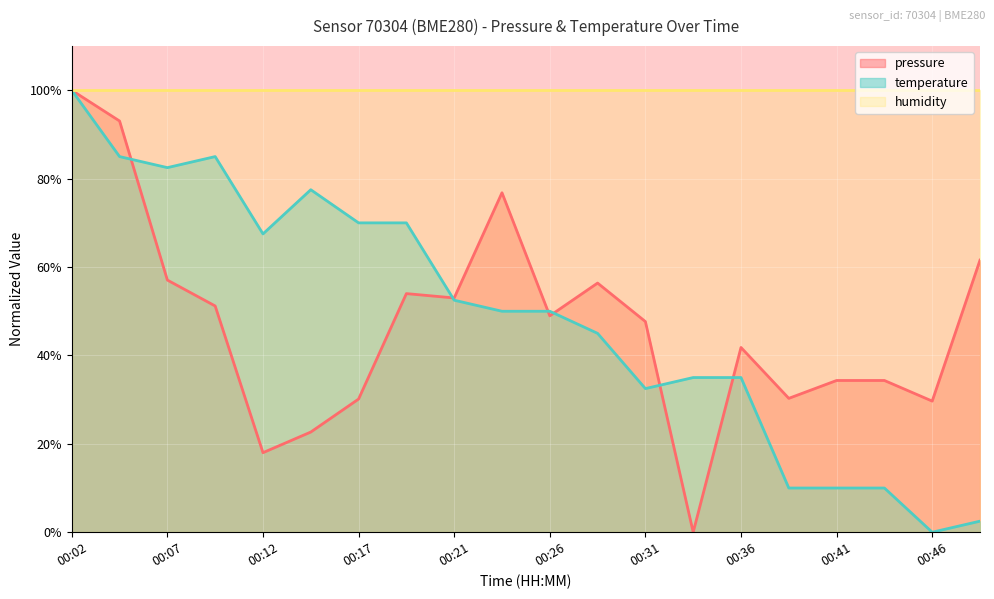

Read the pressure value at 00:09.

51.2